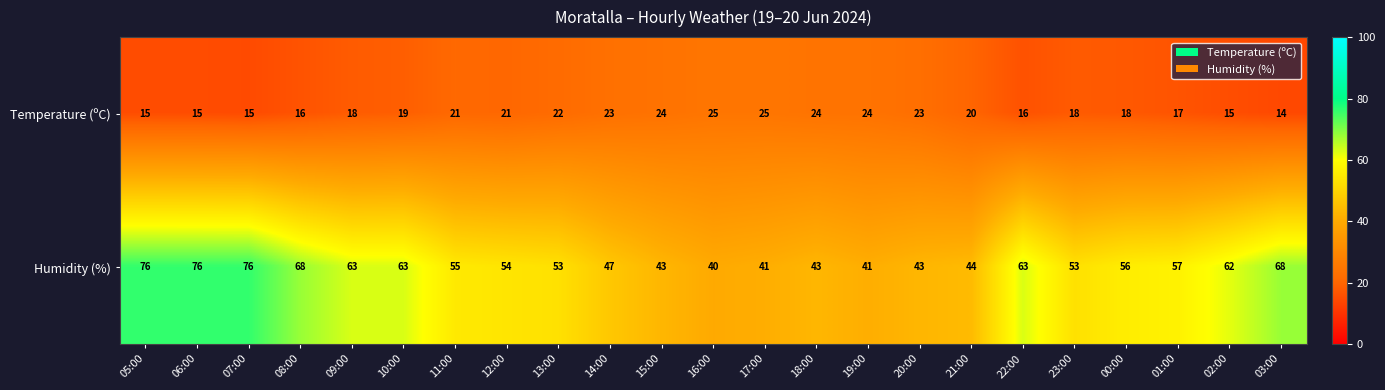

Rank the series at 16:00 from lowest to highest value.

Temperature (ºC), Humidity (%)